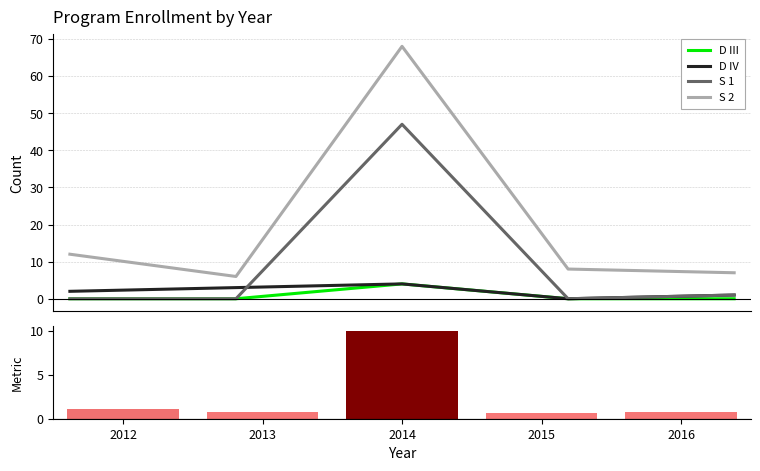

Count the number of categories in the chart.

5